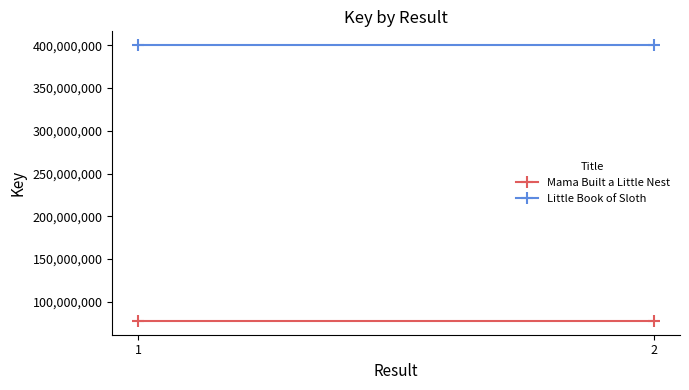

Which category has the lowest value across all series?

1